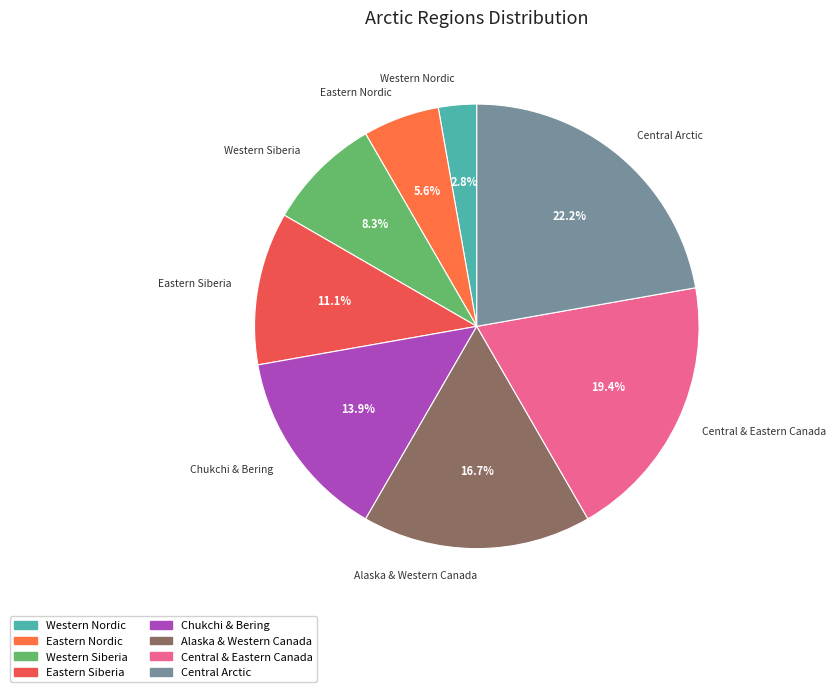

The Alaska & Western Canada slice represents 29% of the pie. True or false?

False